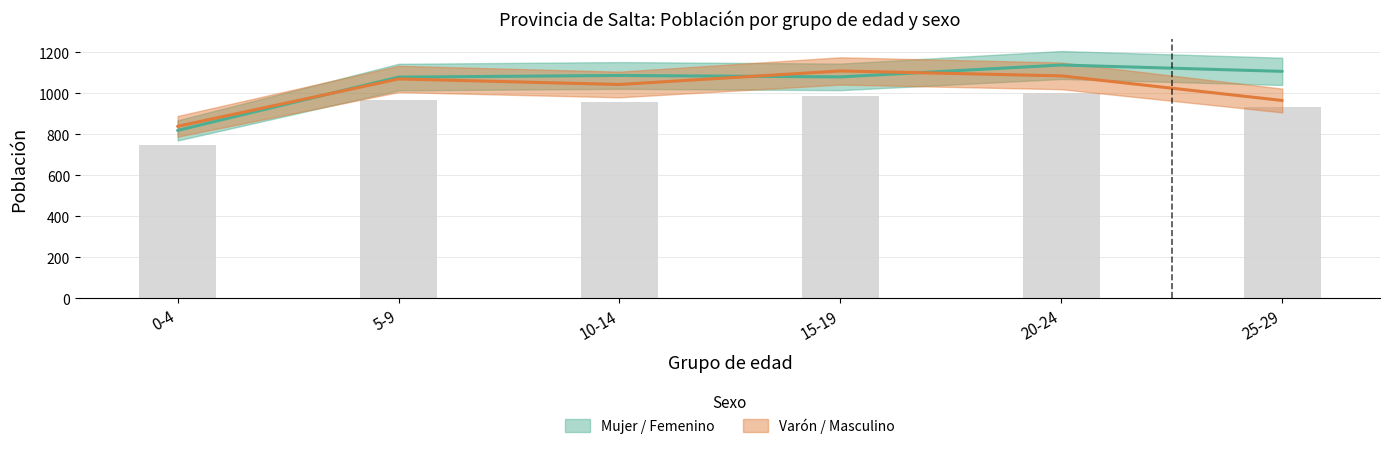

What is the label of the 1st bar from the left?

0-4